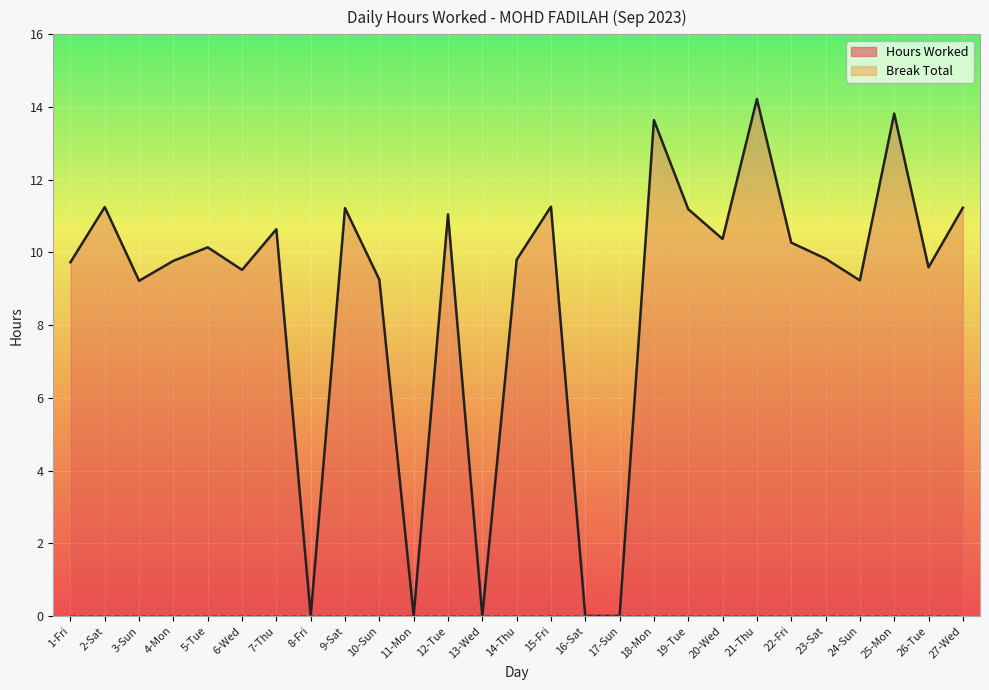

The chart shows a value of 13.6 at 18-Mon. True or false?

True